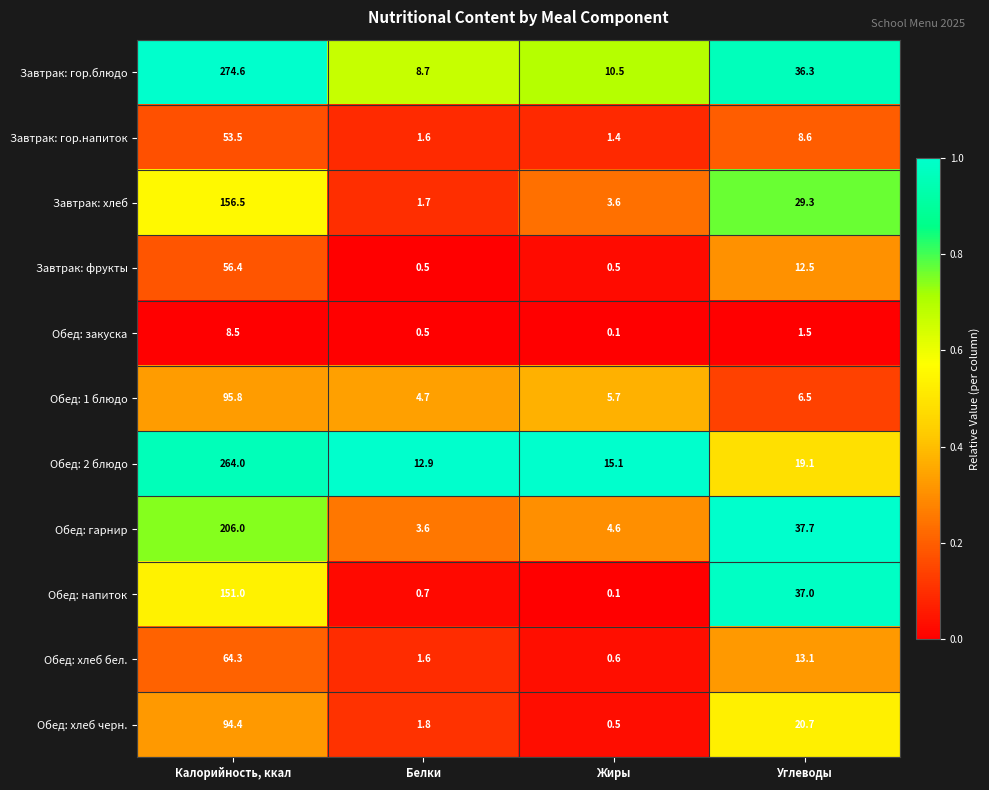

At Калорийность, ккал, list the series in order from smallest to largest.

Обед: закуска, Завтрак: гор.напиток, Завтрак: фрукты, Обед: хлеб бел., Обед: хлеб черн., Обед: 1 блюдо, Обед: напиток, Завтрак: хлеб, Обед: гарнир, Обед: 2 блюдо, Завтрак: гор.блюдо